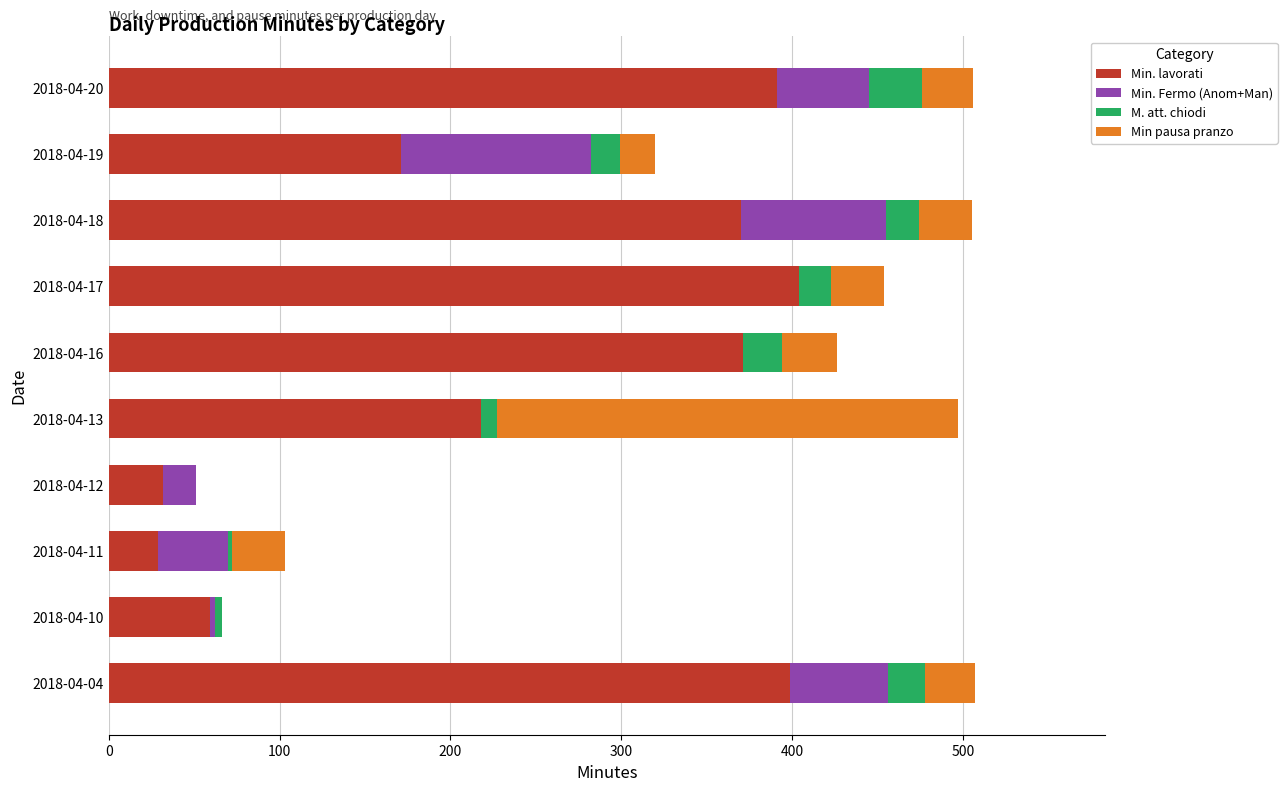

What is the maximum value for Min. lavorati?

404